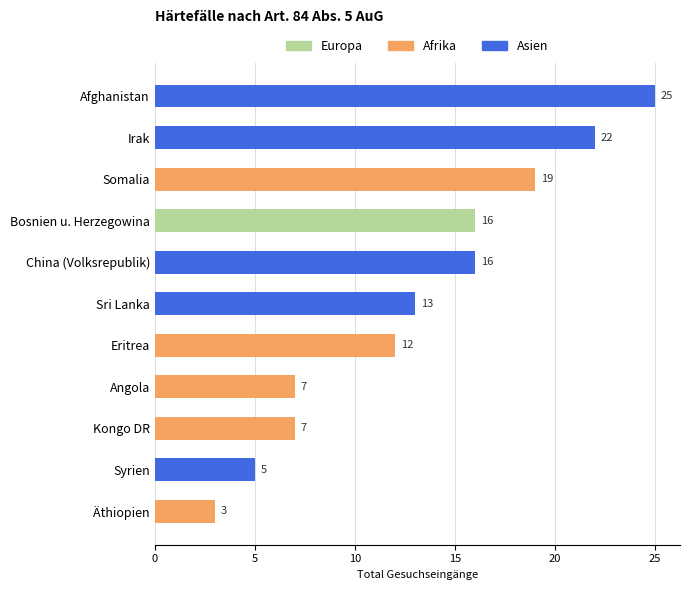

What is the sum of the Asien values at 5 and 9?

27